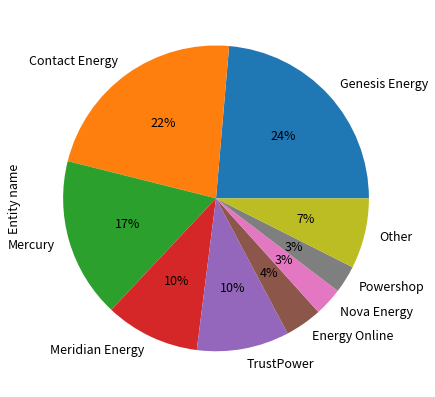

Do Mercury and Energy Online together represent more than half of the pie?

No